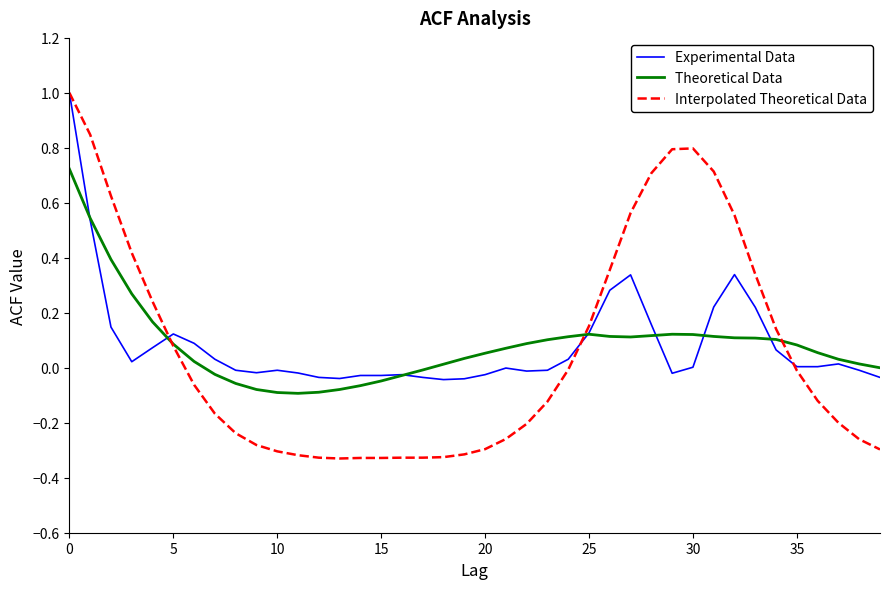

What is the maximum value shown in the chart?

1.0